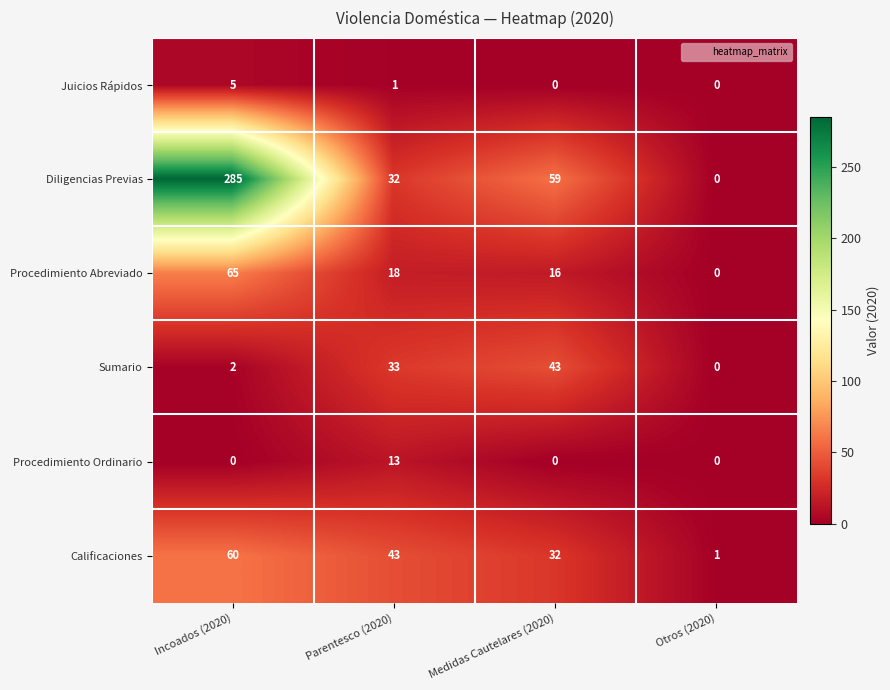

At which label does Procedimiento Ordinario reach its peak?

Parentesco (2020)